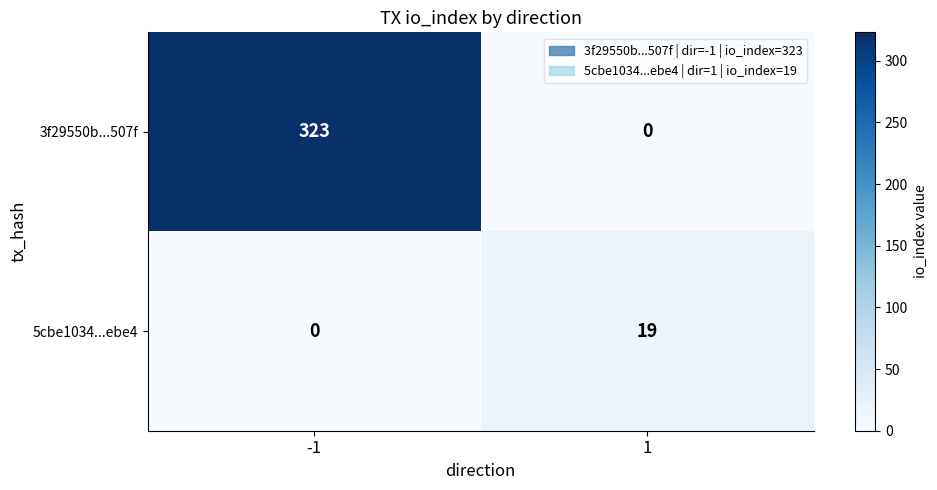

Which series has the largest total across all categories?

3f29550b...507f